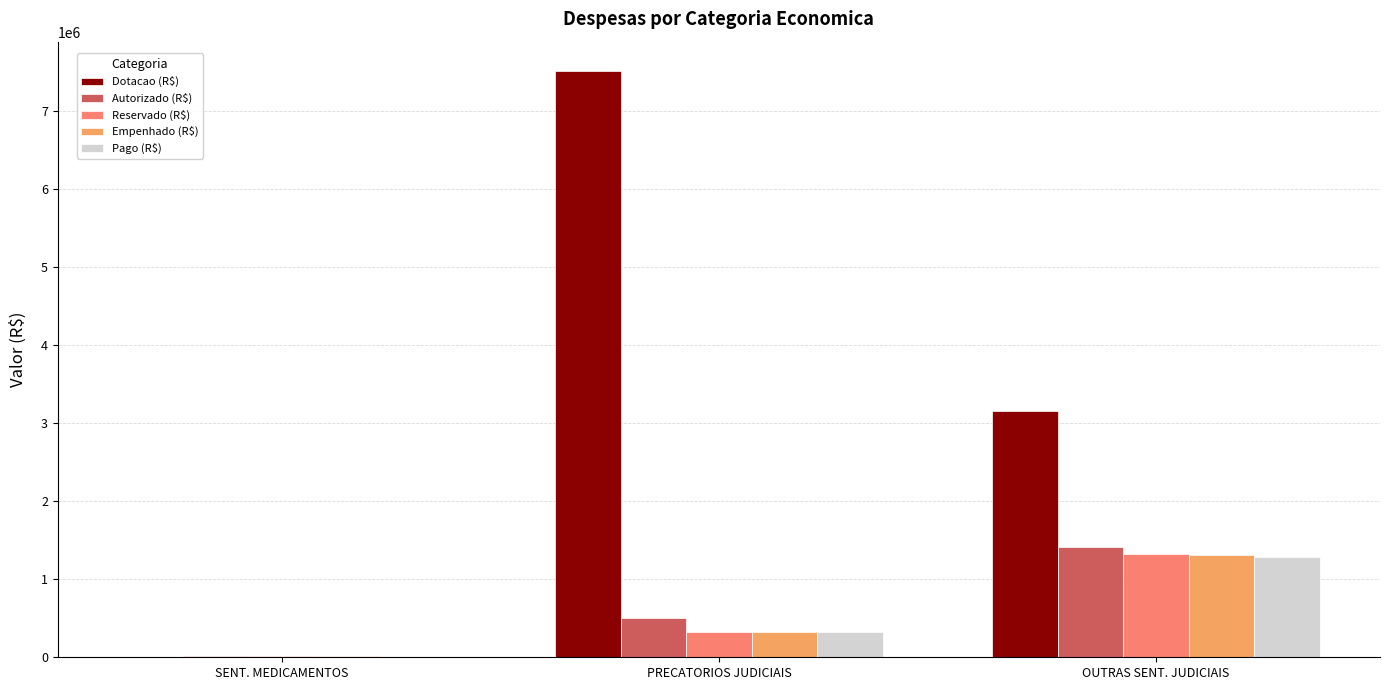

Which series changed the most between PRECATORIOS JUDICIAIS and OUTRAS SENT. JUDICIAIS?

Dotacao (R$)